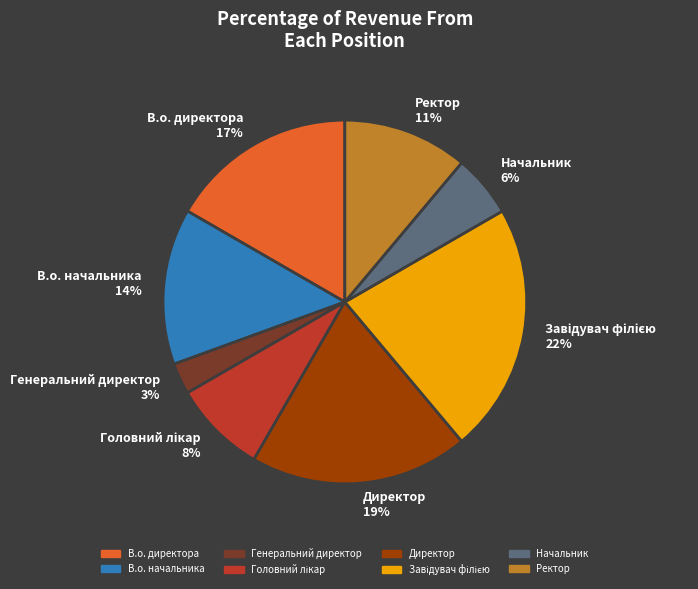

Is it true that В.о. начальника is 6% of the pie?

False